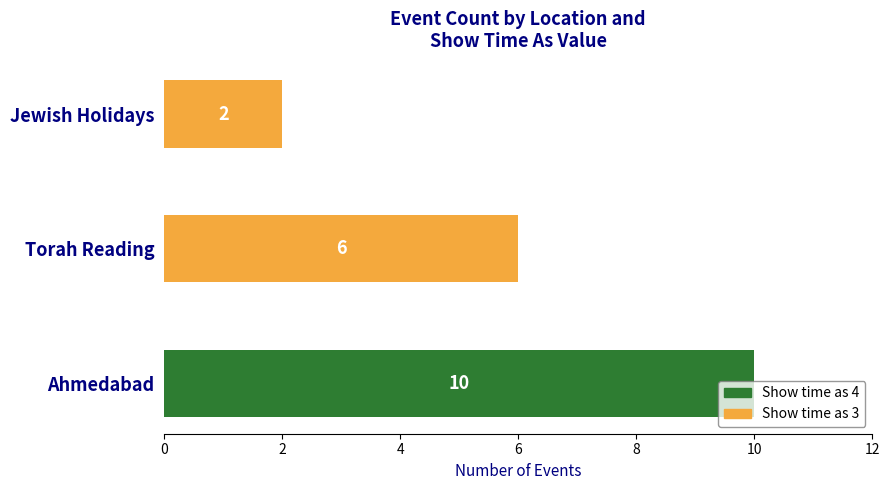

What is the sum of all Show time as 4 values?

10